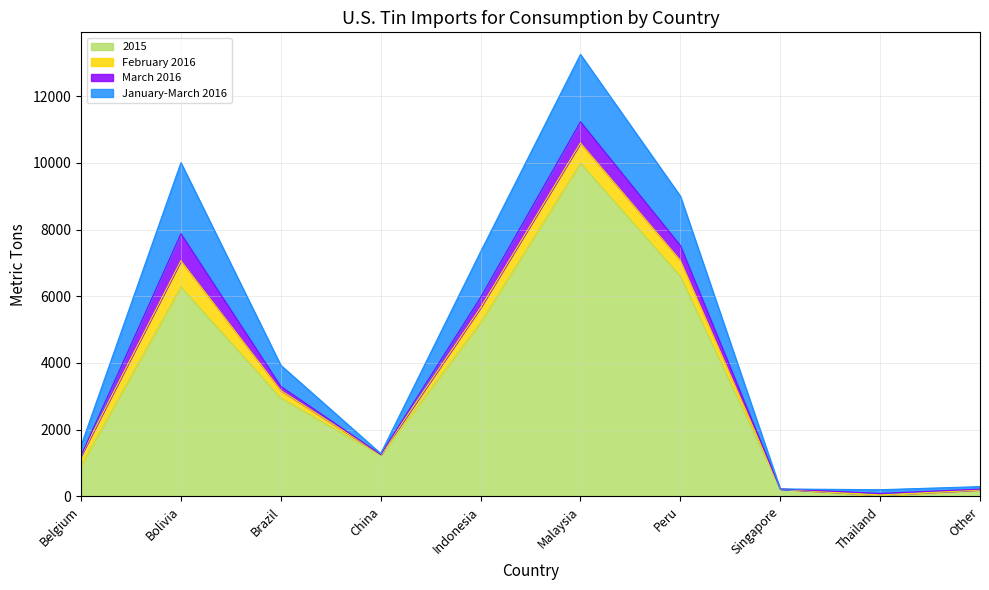

At Peru, list the series in order from largest to smallest.

2015, January-March 2016, February 2016, March 2016